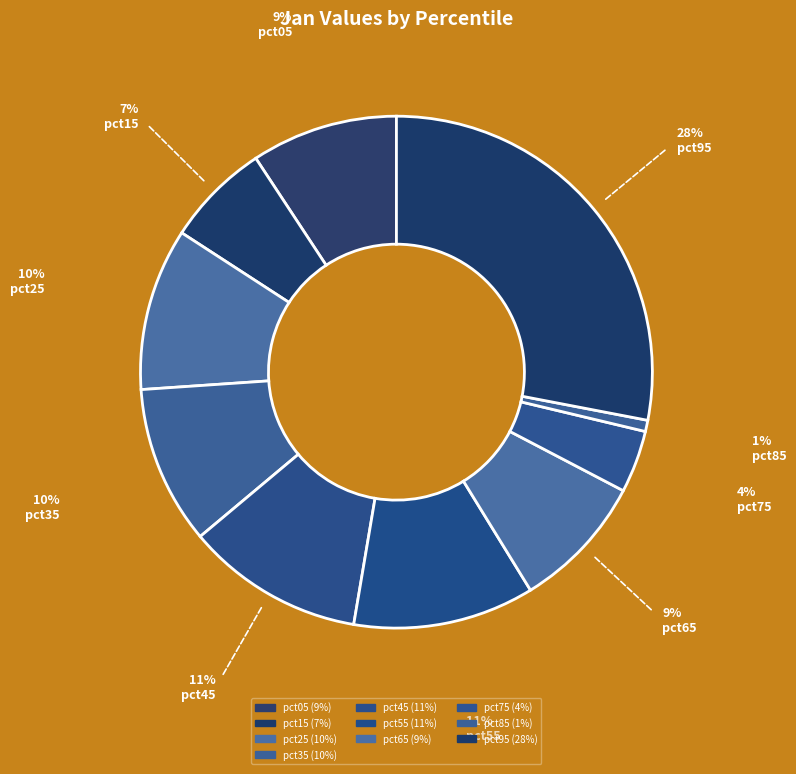

To the nearest percent, what portion does pct05 represent?

9%